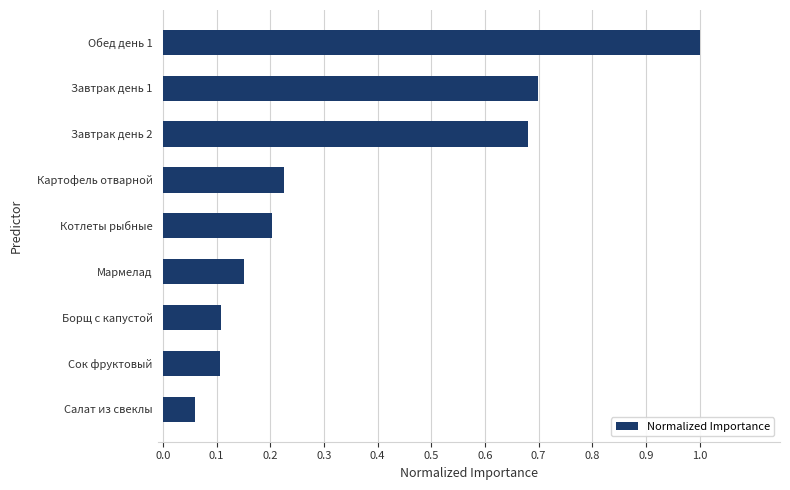

True or false: the data shows 0.3 at Котлеты рыбные.

False